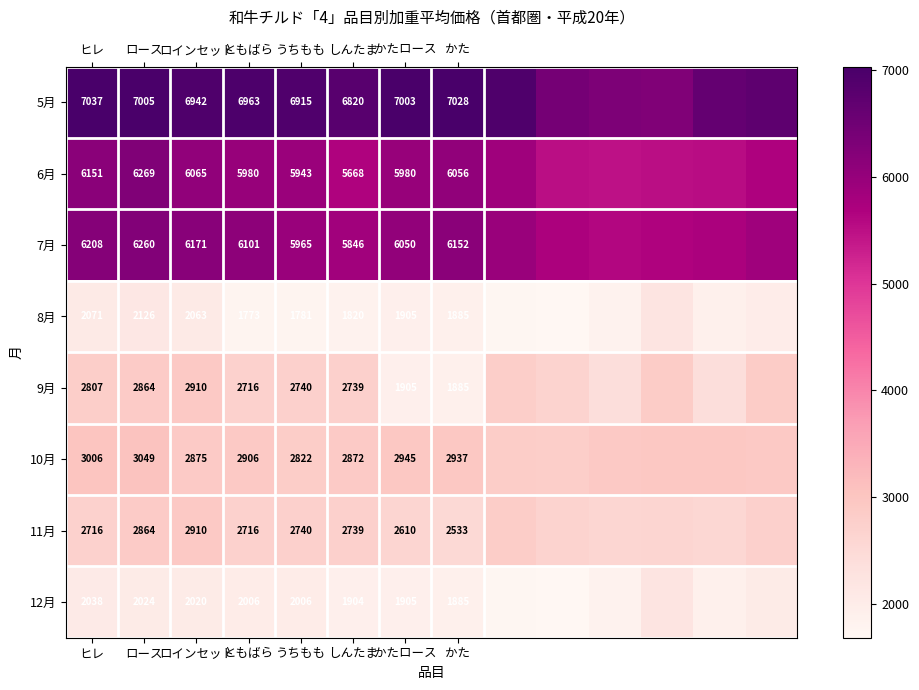

At which category is the sum across all series the highest?

ロース